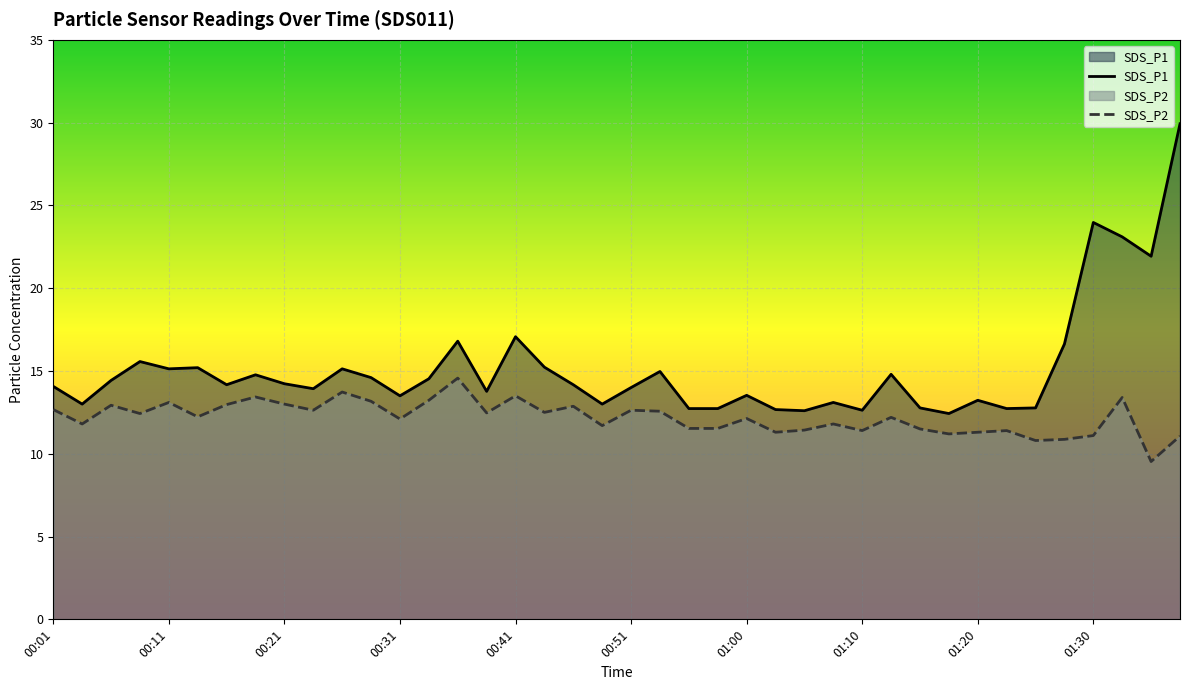

Rank the series by their maximum value, from highest to lowest.

SDS_P1, SDS_P2